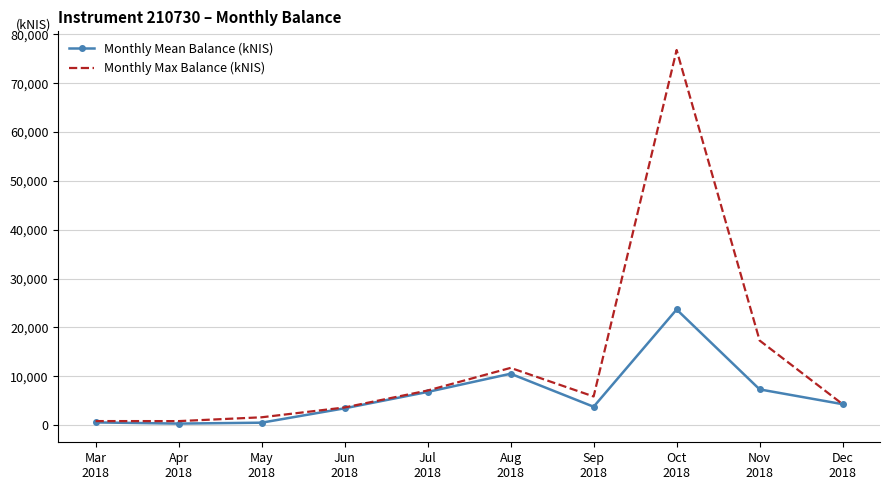

Count the number of categories in the chart.

10